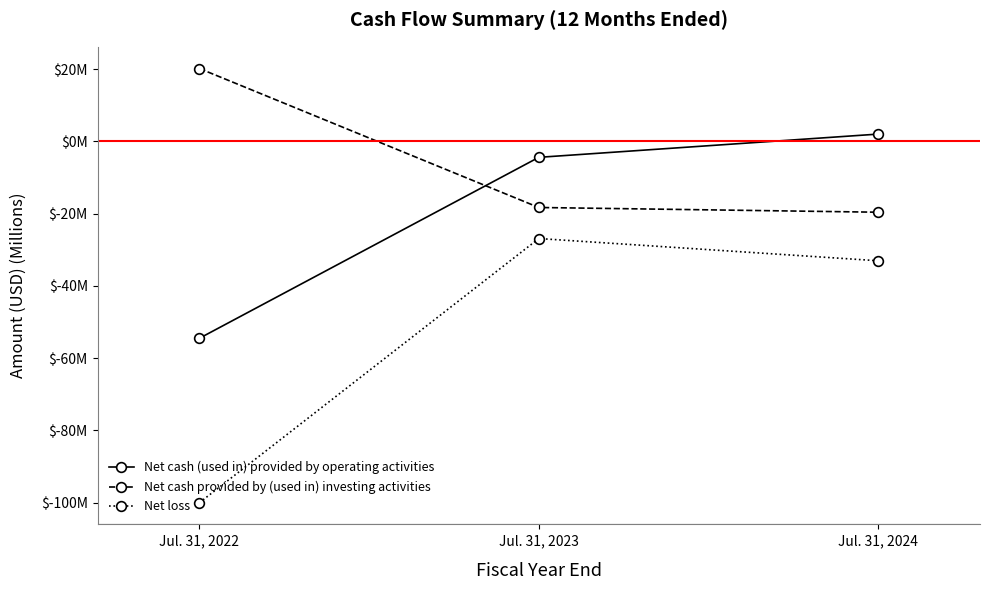

What are all the series names shown in the legend?

Net cash (used in) provided by operating activities, Net cash provided by (used in) investing activities, Net loss